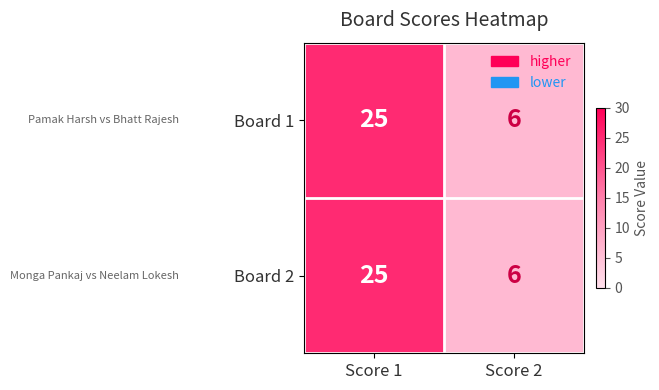

Reading left to right, extract all data points from this chart.

Board 1: 25	6
Board 2: 25	6